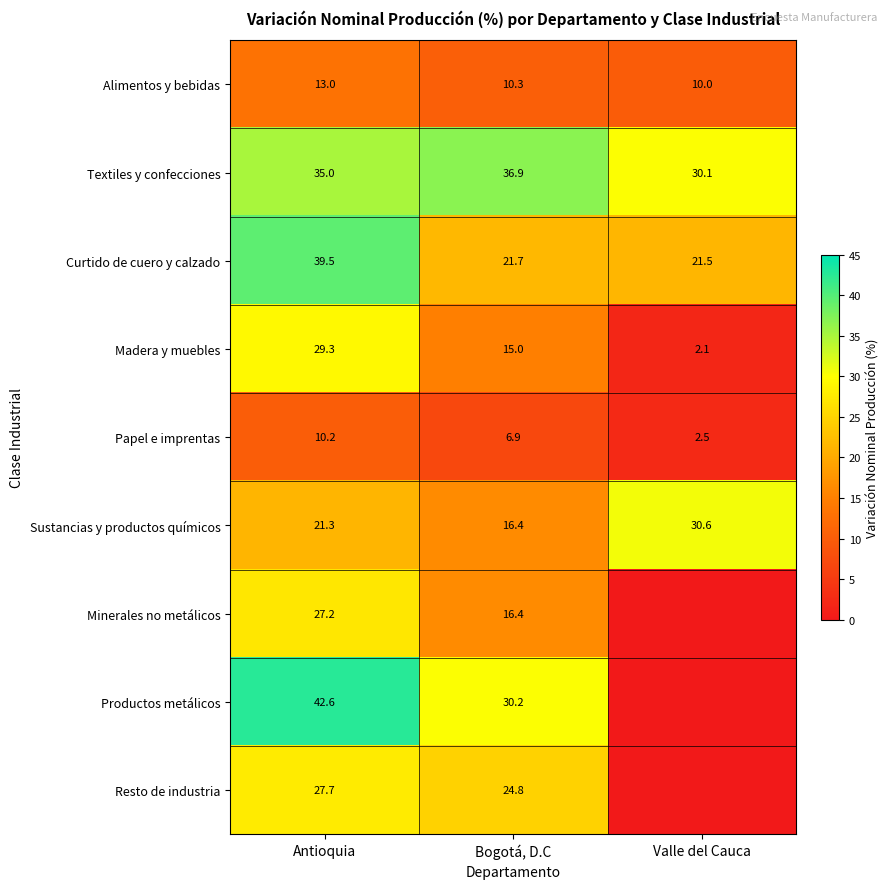

What is the greatest value displayed?

42.6